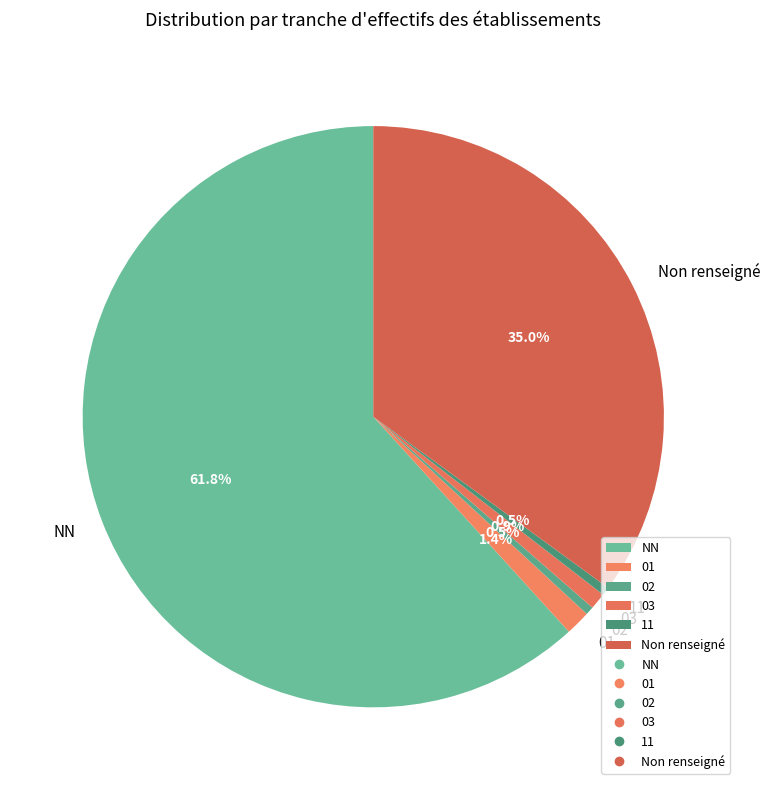

Combined, what portion of the pie is 01 and NN?

63.1%